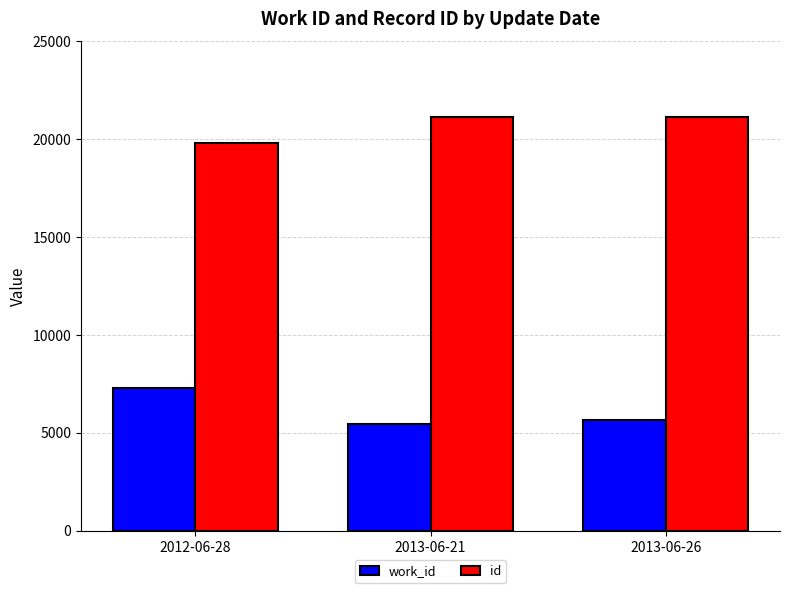

Rank the series by their maximum value, from highest to lowest.

id, work_id